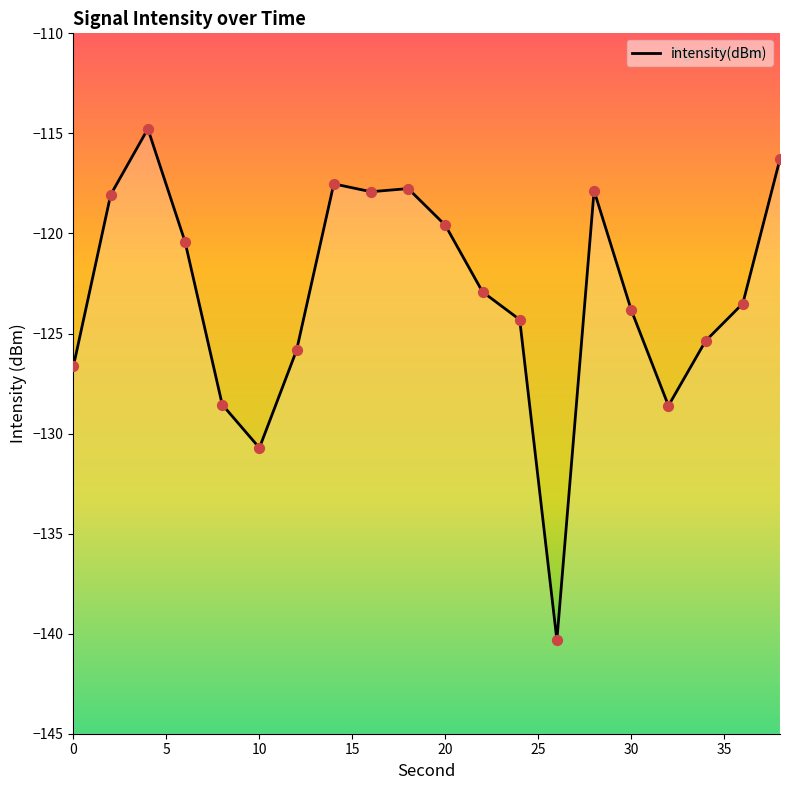

Between 36 and 22, which is larger?

22